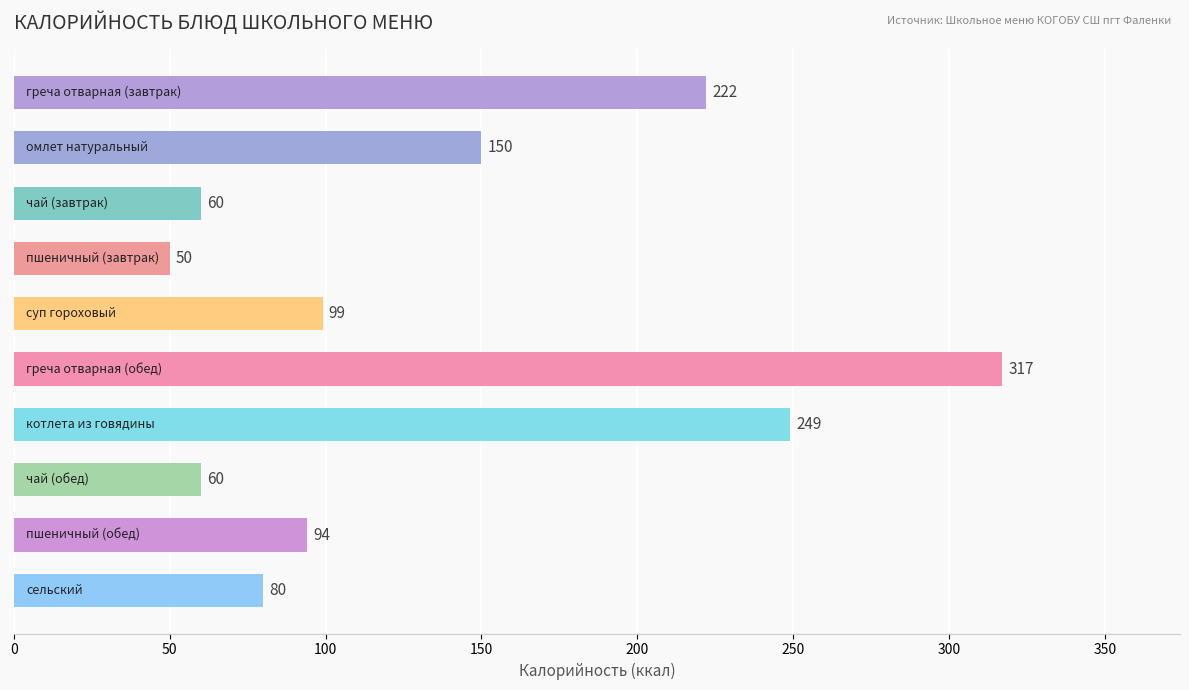

What is the value of the 2nd bar from the top?

150